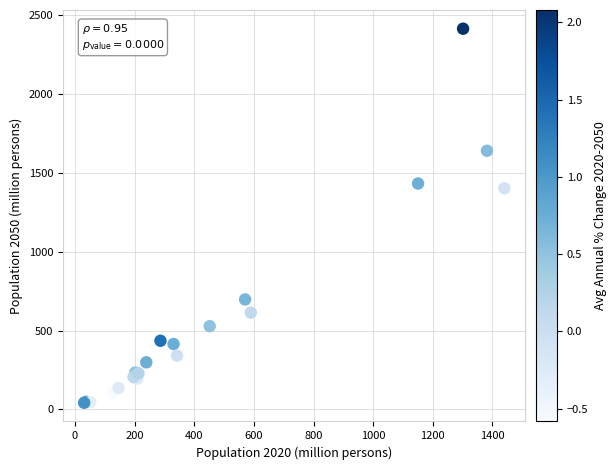

What Y value in the scatter plot is closest to 1227?

1401.6